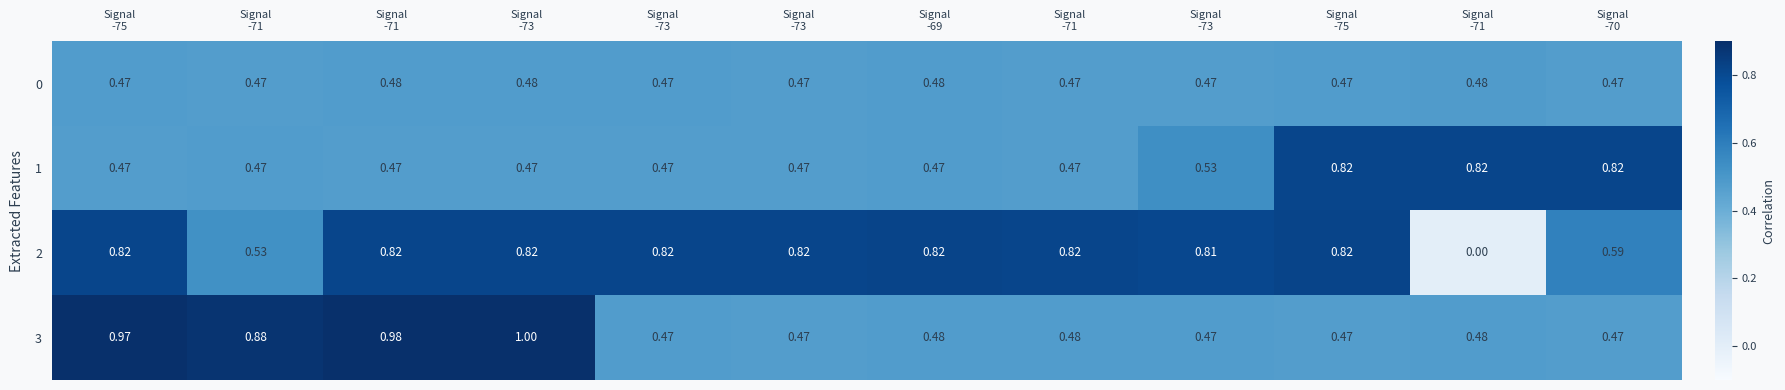

How many series are shown in this chart?

4